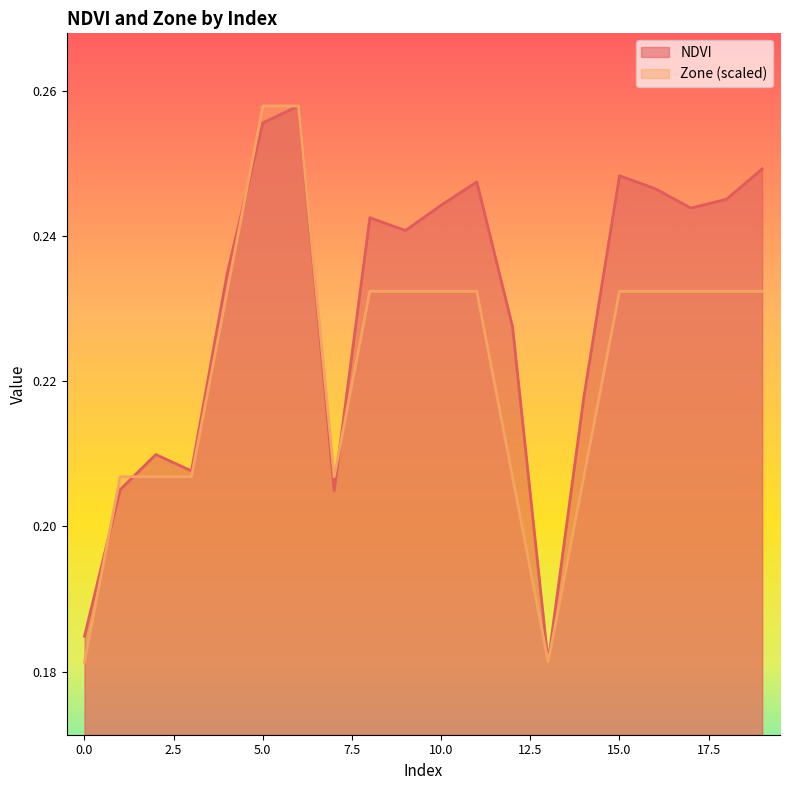

After their last crossing, which series has the higher values: Zone or NDVI?

NDVI